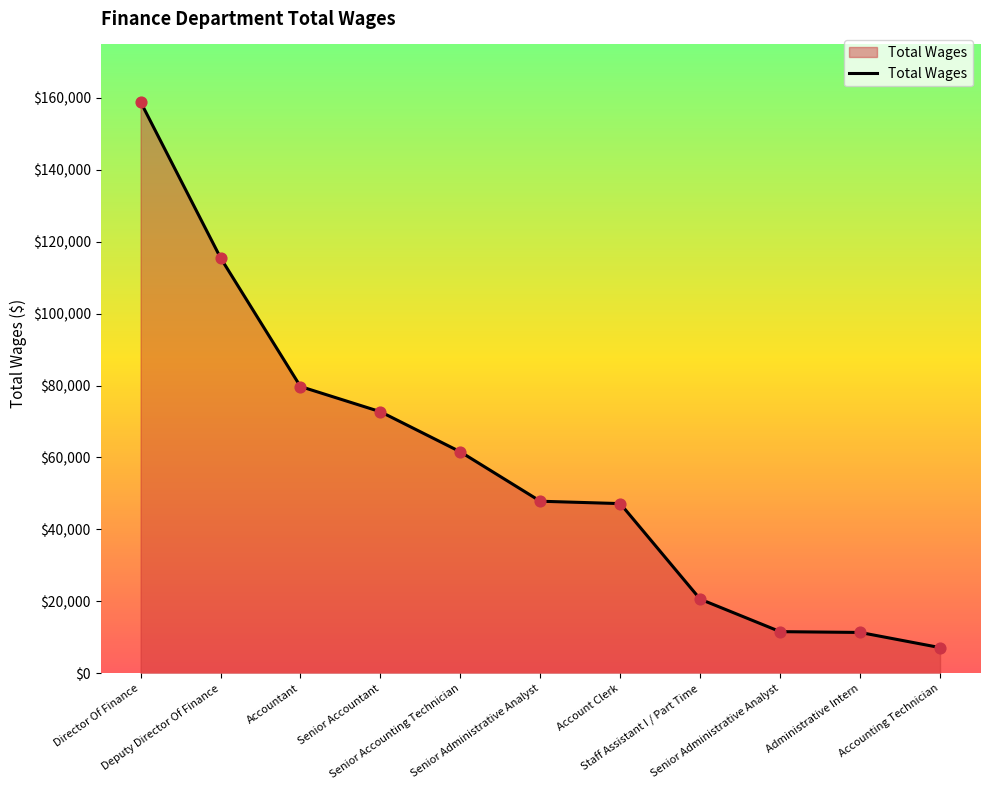

What is the change in value from Senior Accountant to Account Clerk?

-25536